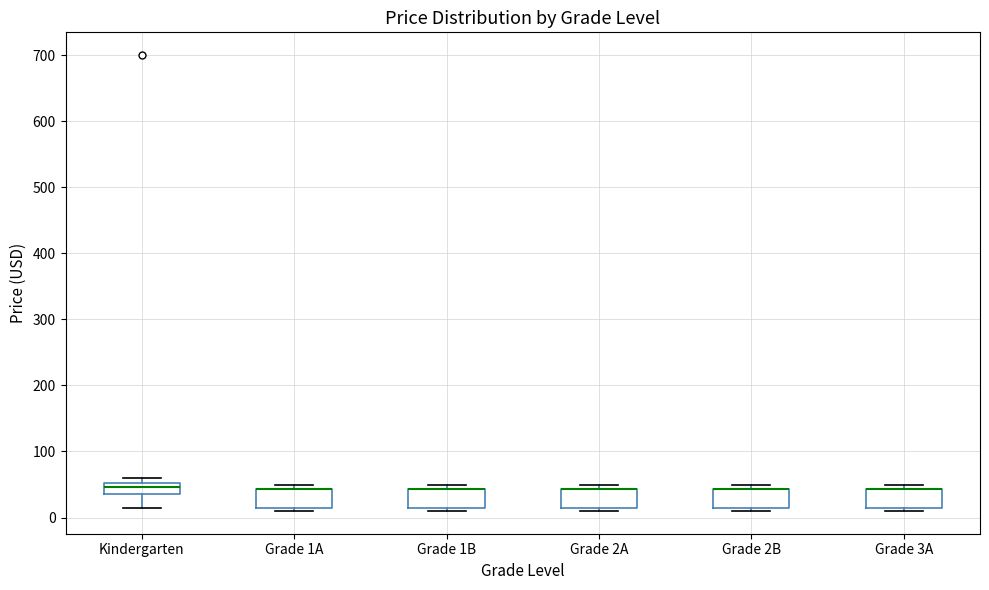

Where is the lower edge of the box for Grade 1A on the y-axis? The values are not printed on the chart, so give them approximately, as read against the axis.

20